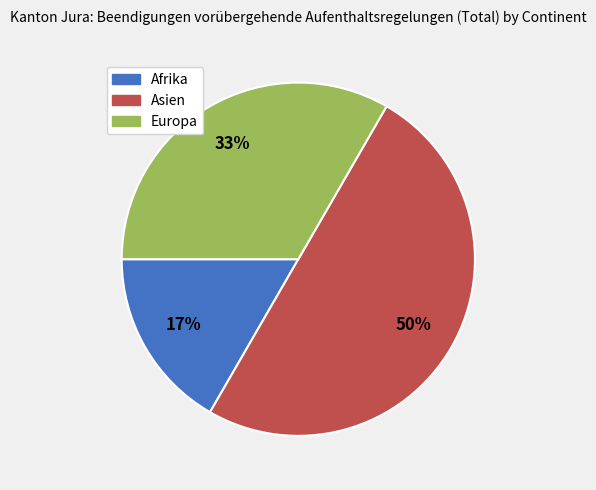

Rank the categories by value from lowest to highest.

Afrika, Europa, Asien